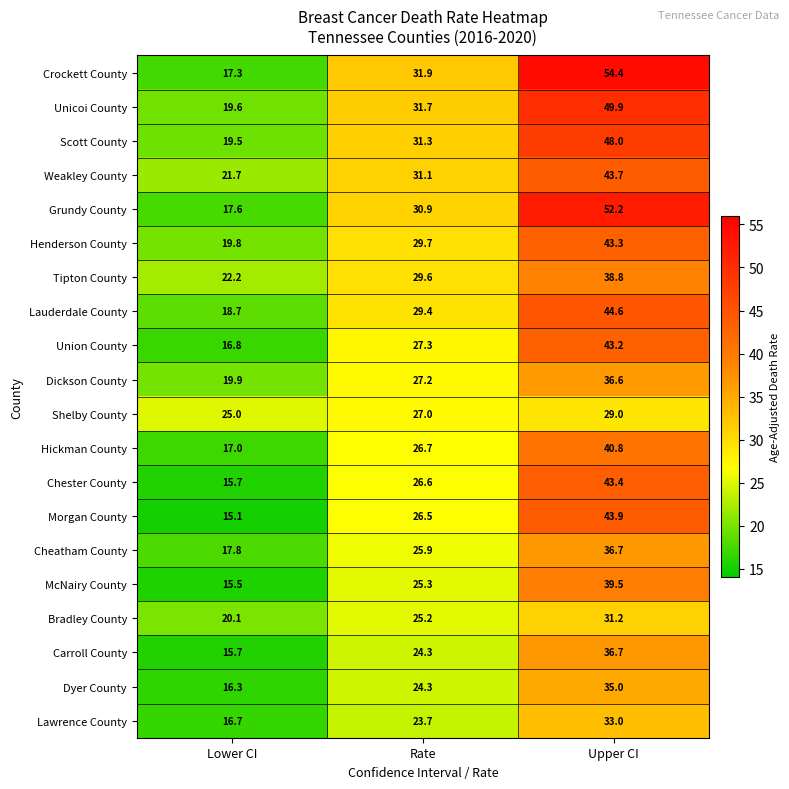

List the labels in order of Cheatham County value, smallest first.

Lower CI, Rate, Upper CI